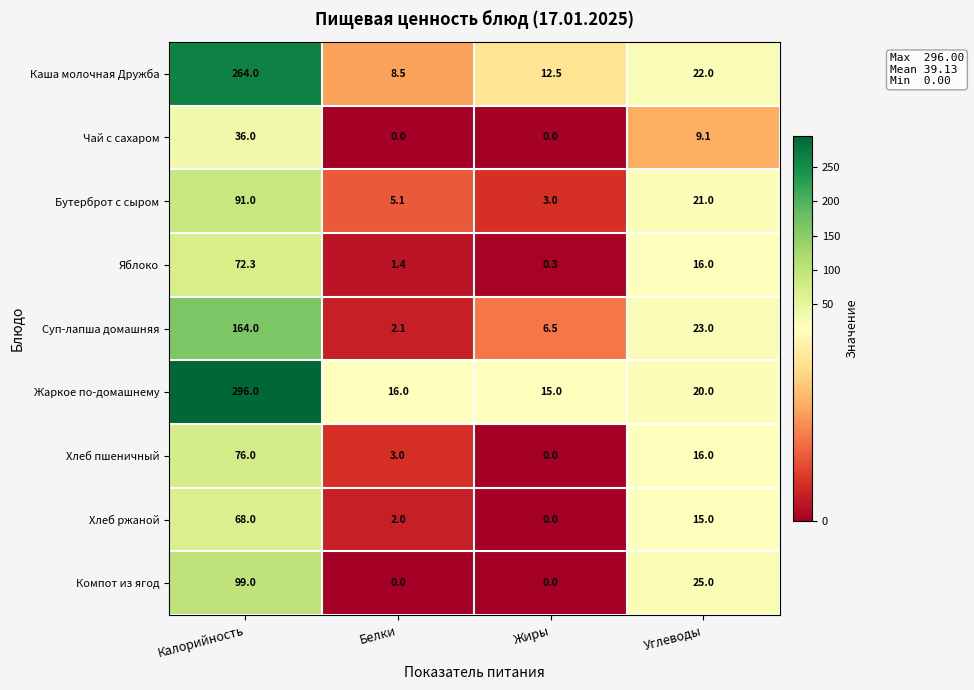

Which series has the largest range (max minus min)?

Жаркое по-домашнему